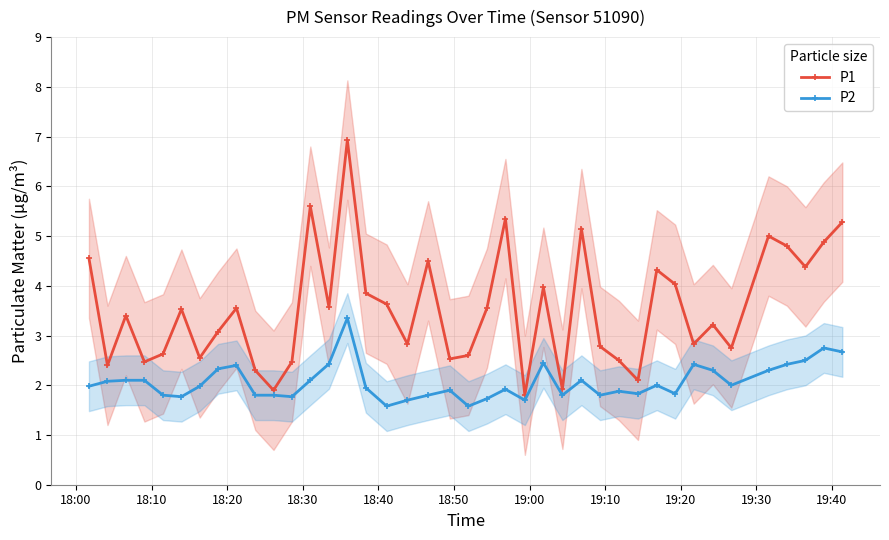

True or false: P2 has more than 1 points higher than both neighbors.

True